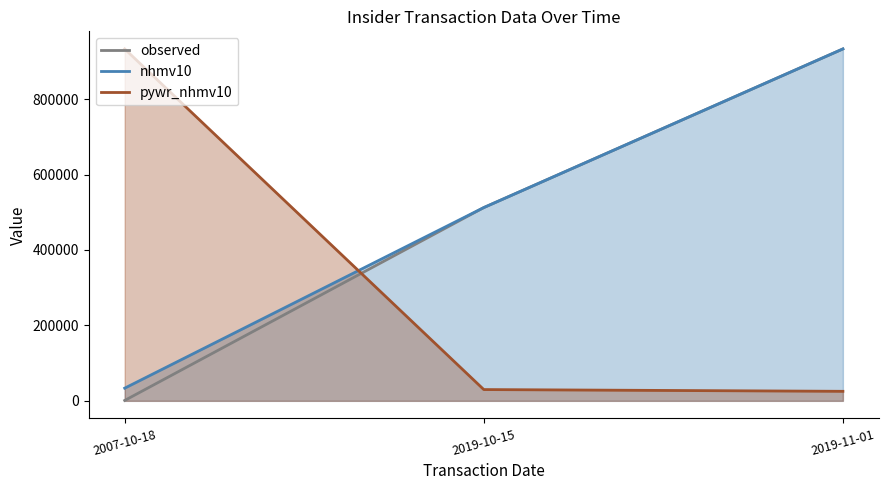

What is the sum of the nhmv10 values at 2019-10-15 and 2019-11-01?

1445625.0